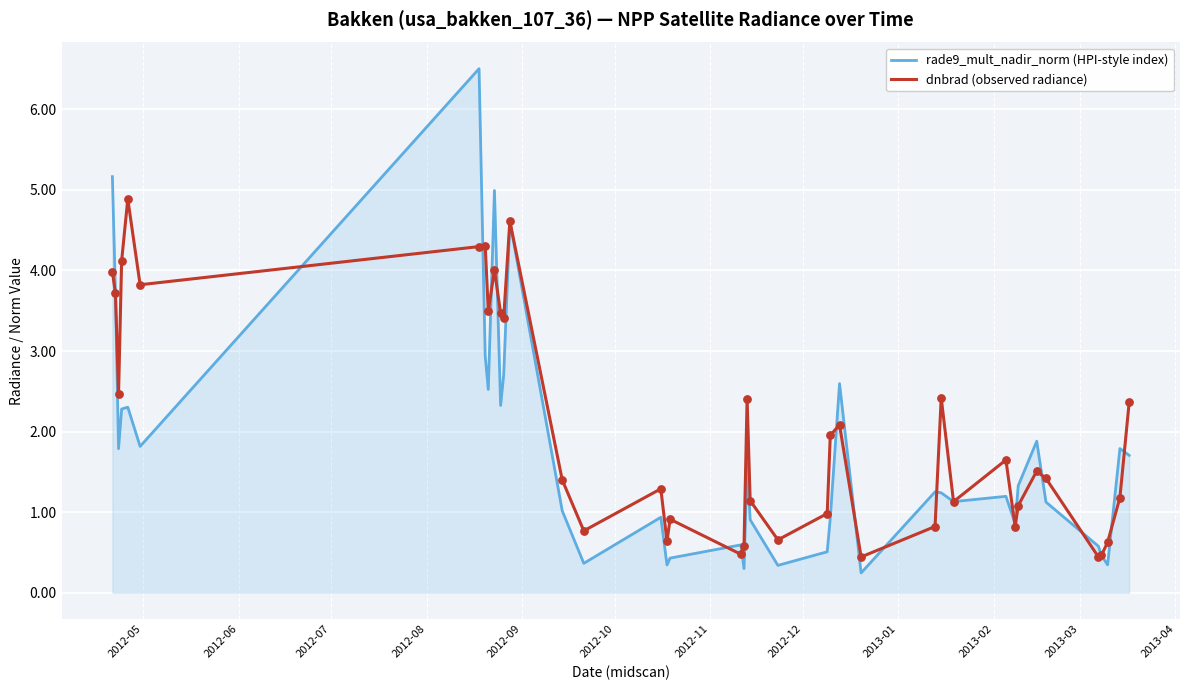

What is the greatest value displayed?

6.5